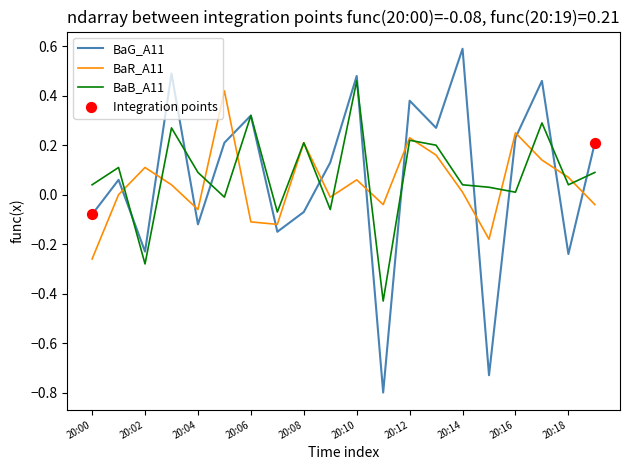

How many times do BaG_A11 and BaR_A11 cross each other?

12